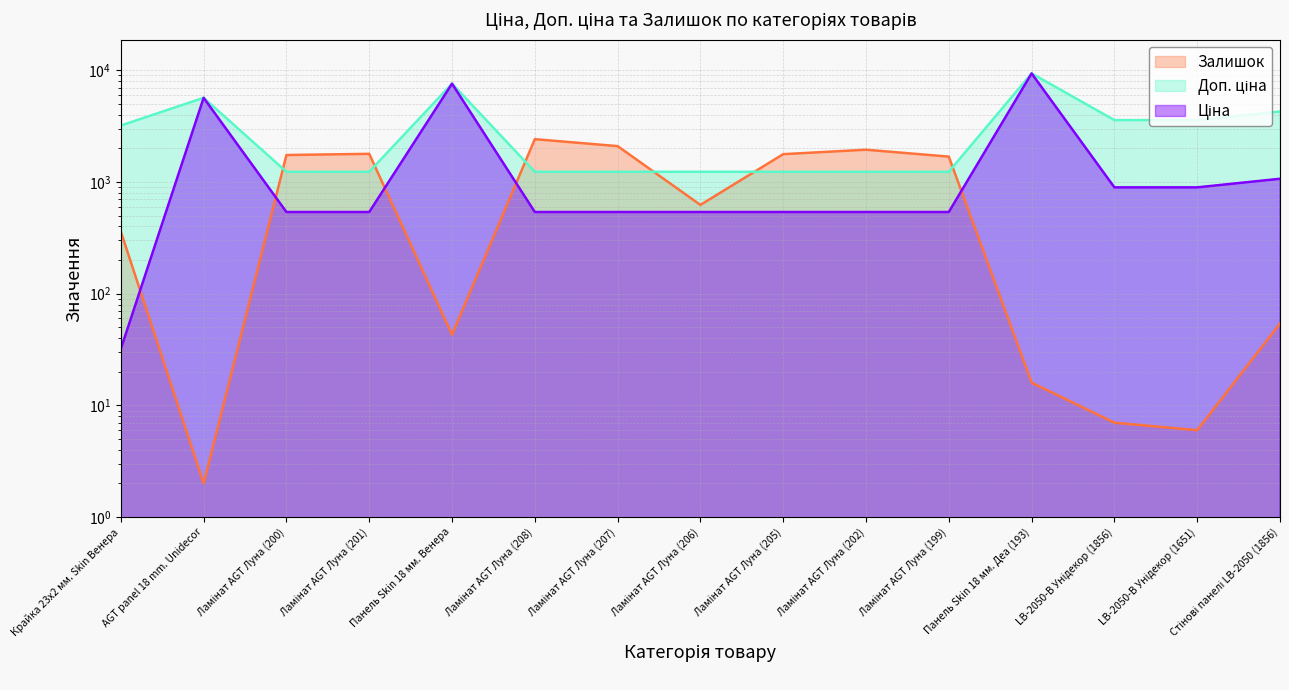

Between Панель Skin 18 мм. Венера and Ламінат AGT Луна (202), which series saw the biggest shift?

Ціна